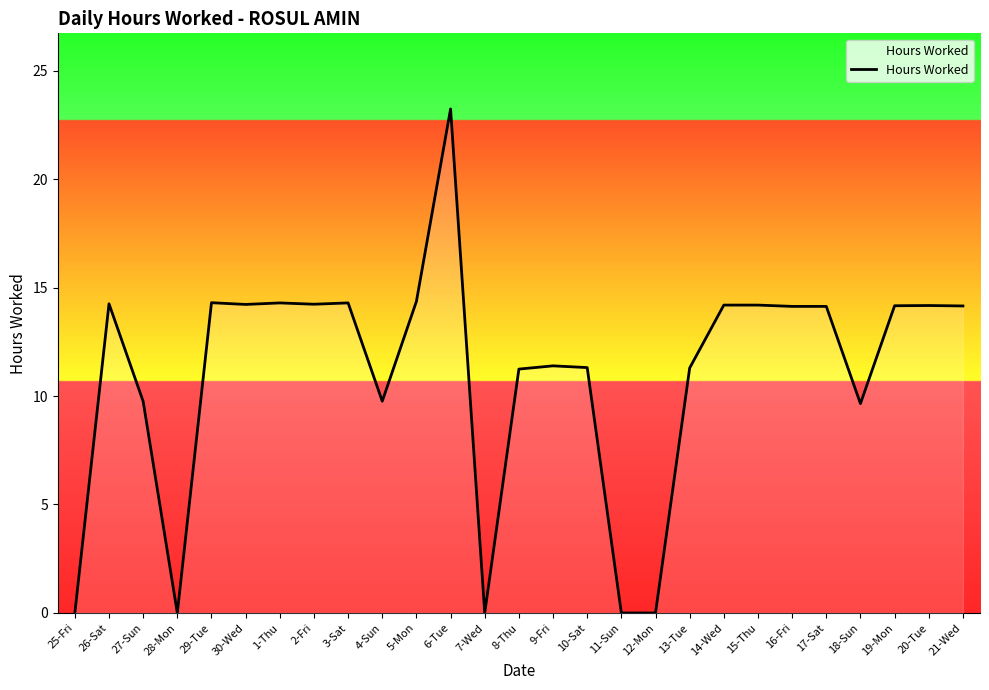

What is the difference between the maximum and second lowest values?

23.2